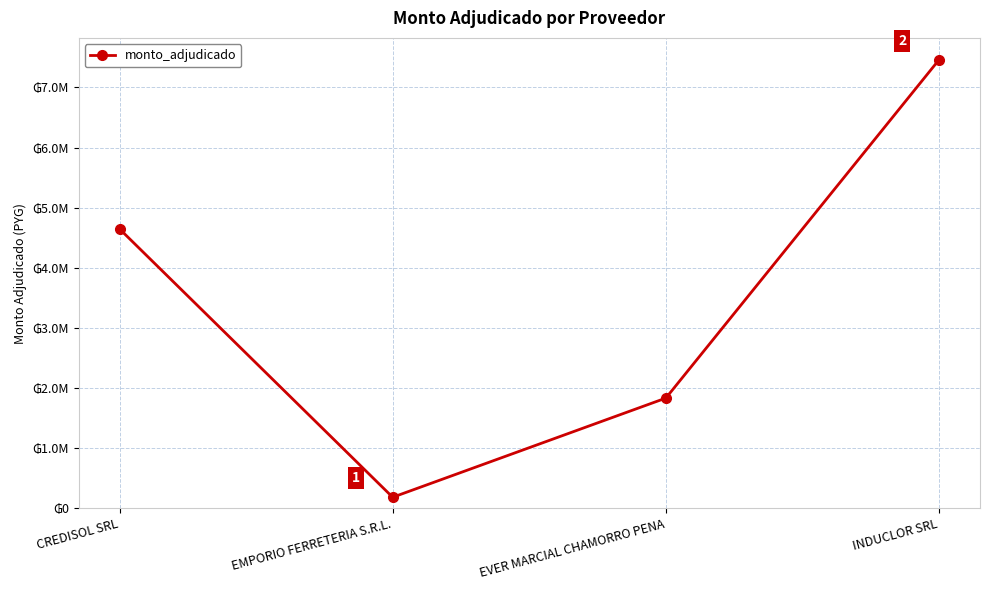

At which category does the chart reach its peak across all series?

INDUCLOR SRL